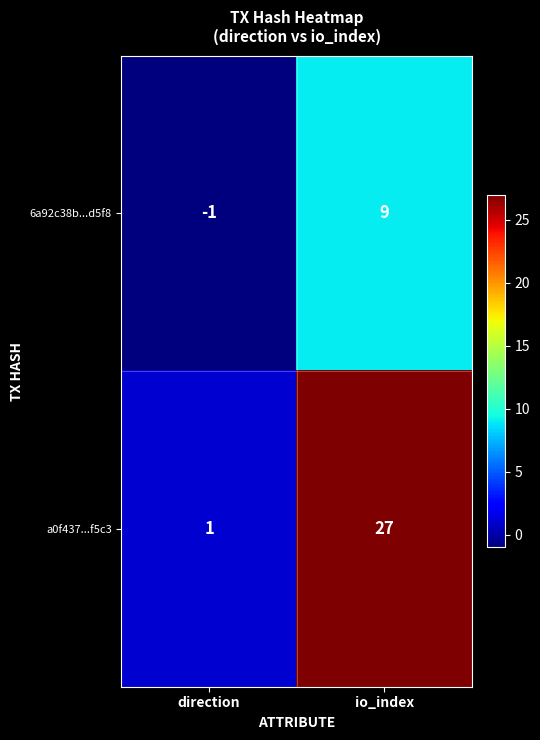

Rank the categories by 6a92c38b...d5f8 value from lowest to highest.

direction, io_index